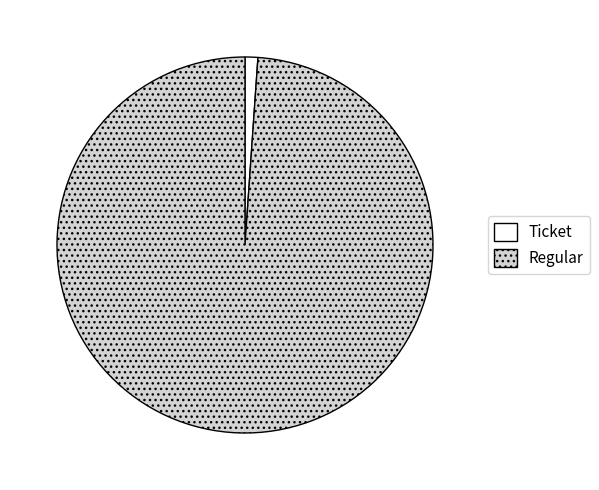

Is it true that Regular is 89% of the pie?

False